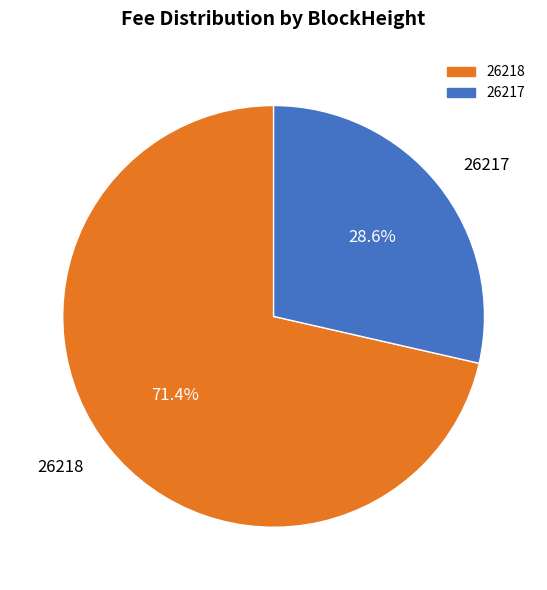

Which slice is the smallest?

26217